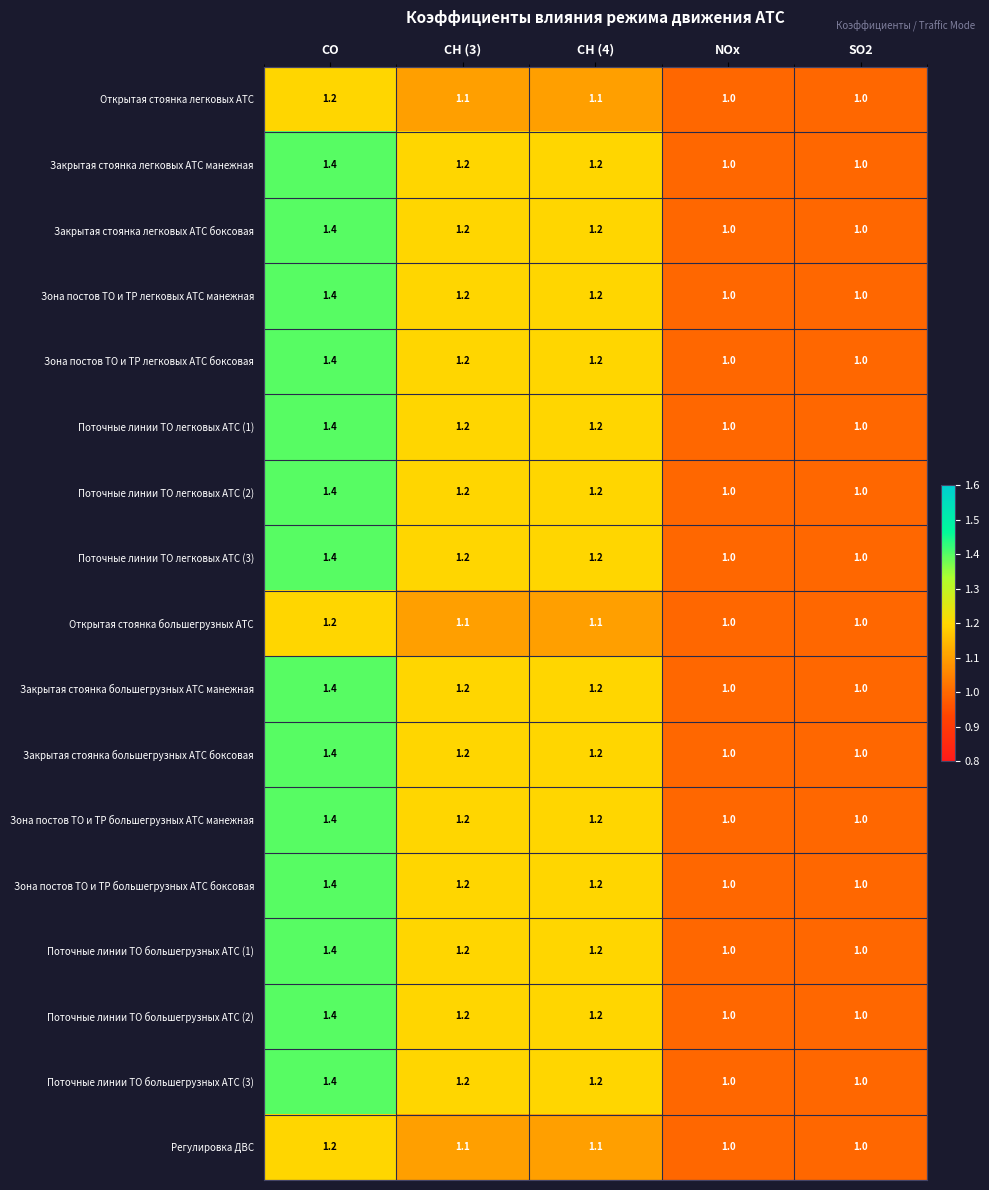

What is the minimum value for Закрытая стоянка легковых АТС боксовая?

1.0